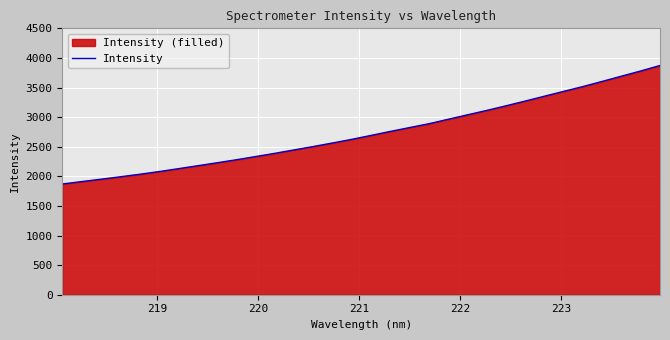

What is the smallest value displayed?

1870.3